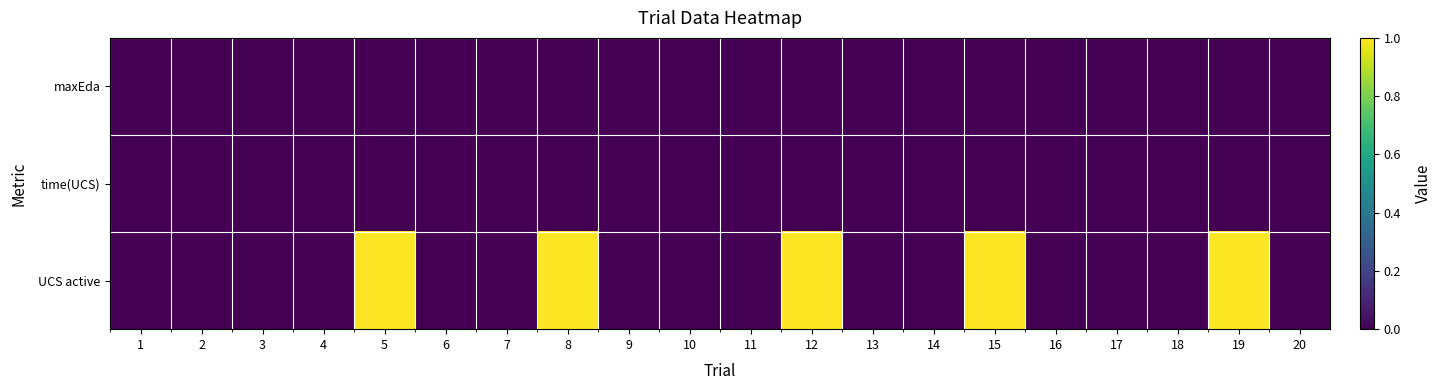

List the series in order of their peak value, lowest first.

maxEda, time(UCS), UCS active